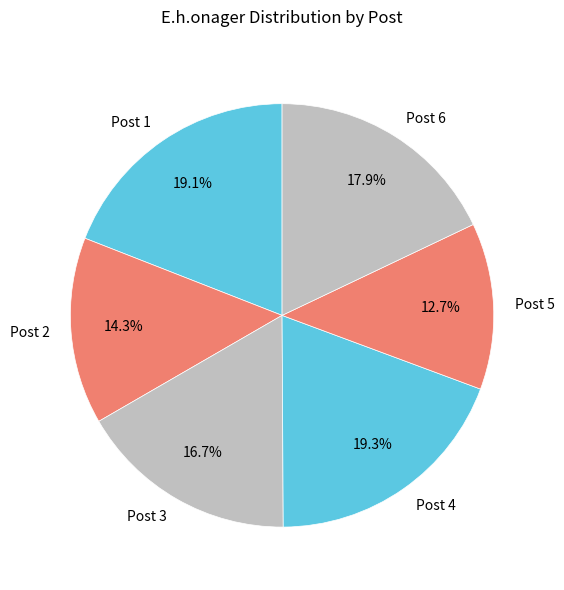

Between Post 3 and Post 6, which is larger?

Post 6